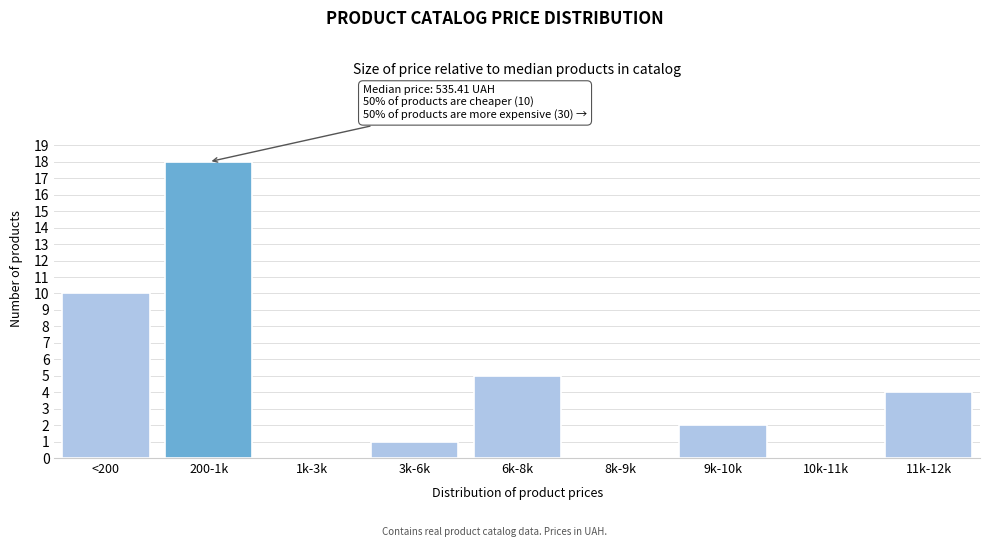

Reading right to left, transcribe all the data shown in this chart.

11k-12k=4	10k-11k=0	9k-10k=2	8k-9k=0	6k-8k=5	3k-6k=1	1k-3k=0	200-1k=18	<200=10